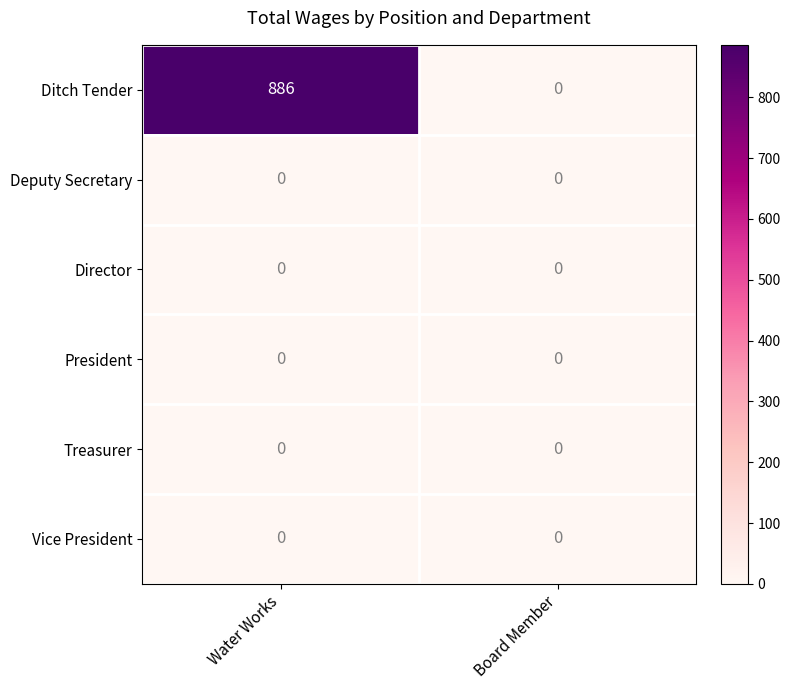

Reading left to right, list all the values displayed in this chart.

Ditch Tender: Water Works=886	Board Member=0
Deputy Secretary: Water Works=0	Board Member=0
Director: Water Works=0	Board Member=0
President: Water Works=0	Board Member=0
Treasurer: Water Works=0	Board Member=0
Vice President: Water Works=0	Board Member=0